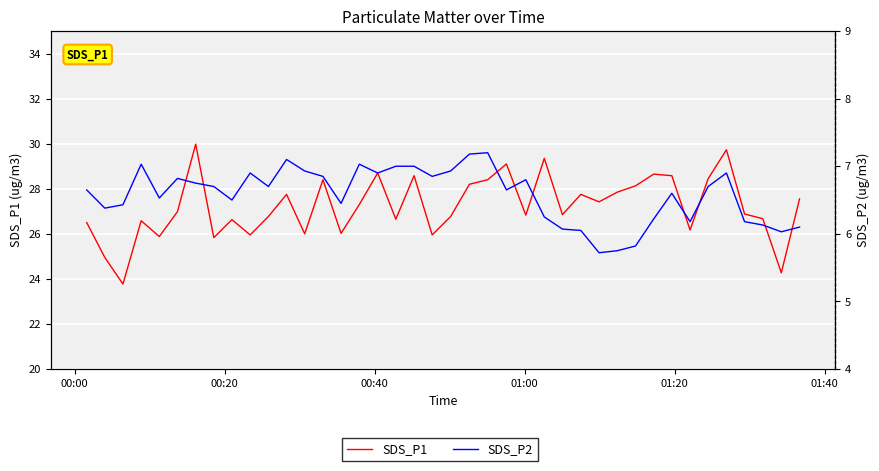

The SDS_P1 series shows 18.4 at 13. True or false?

False